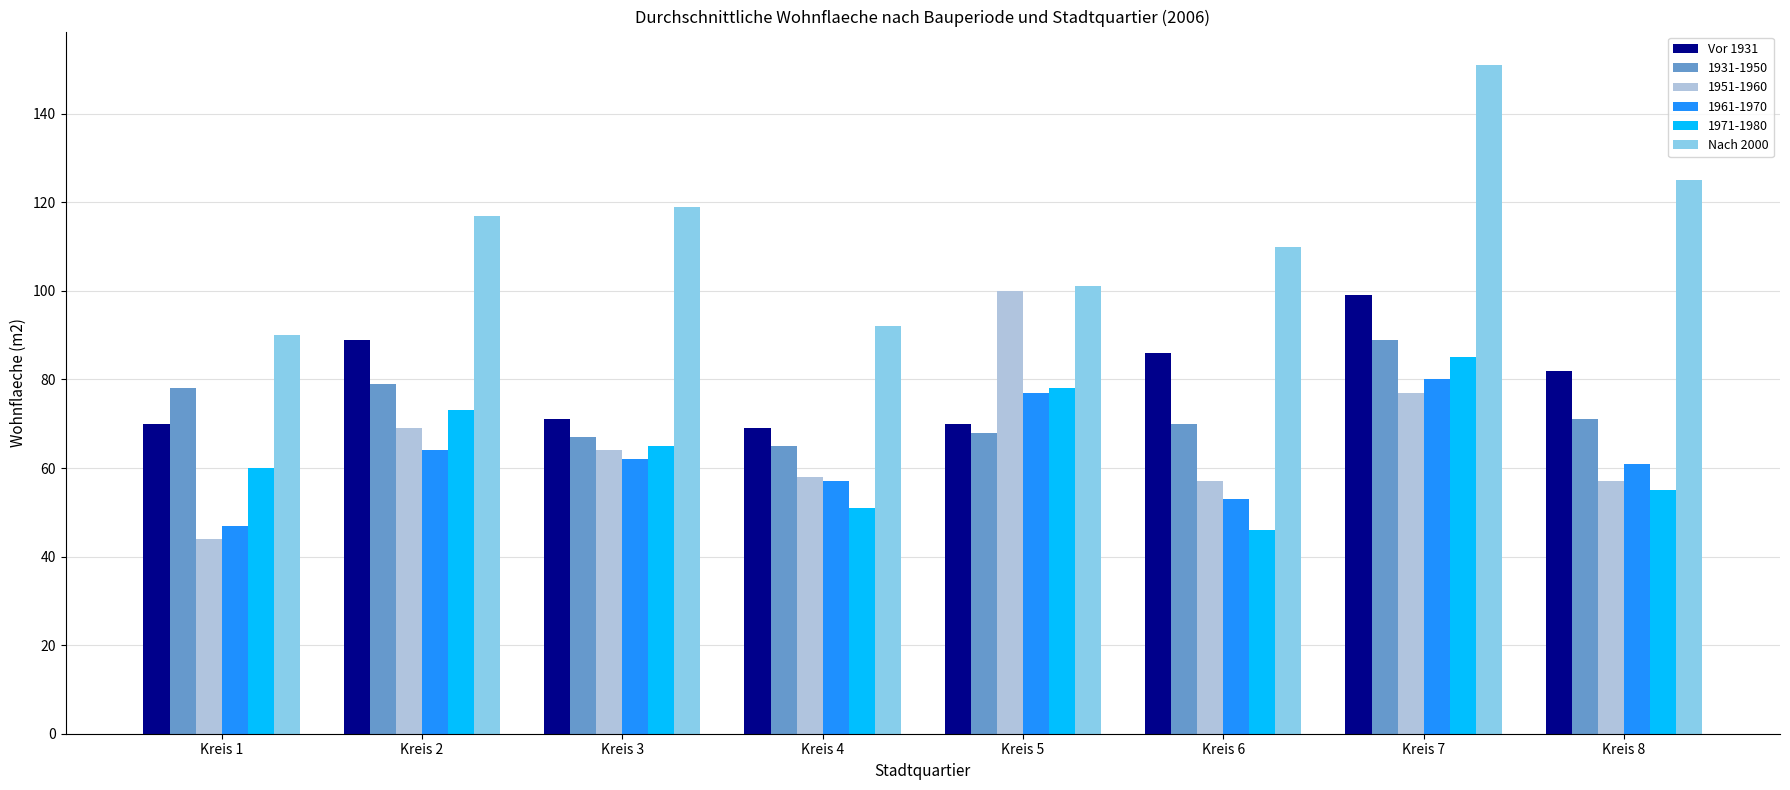

At which category does the chart reach its minimum across all series?

Kreis 1